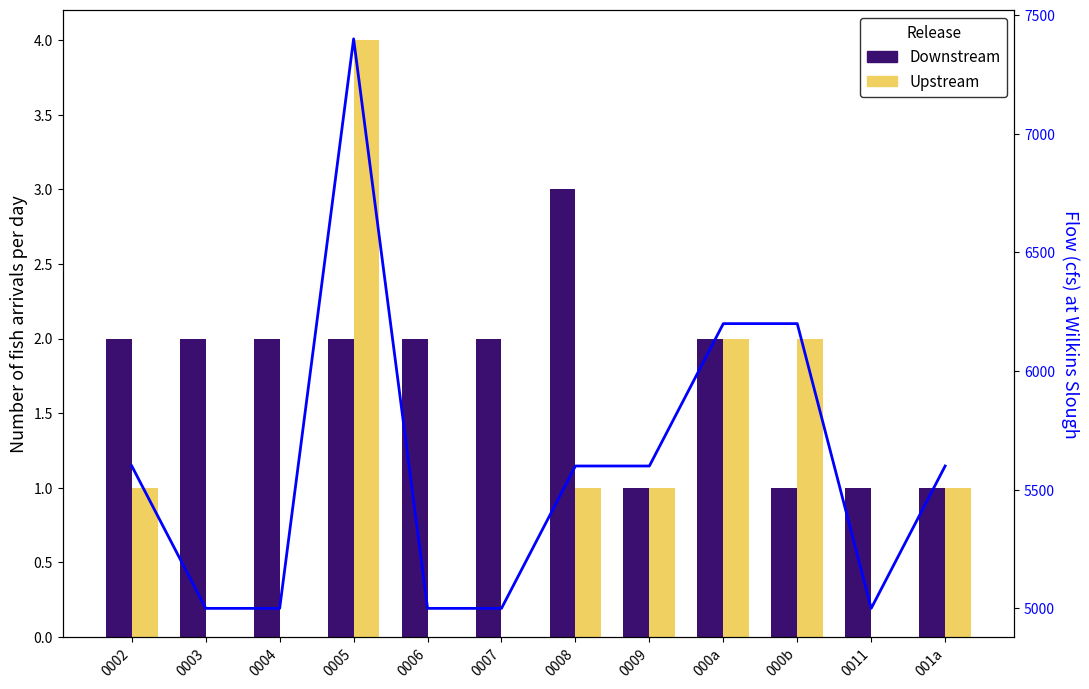

What is the label of the 11th bar from the left?

0011